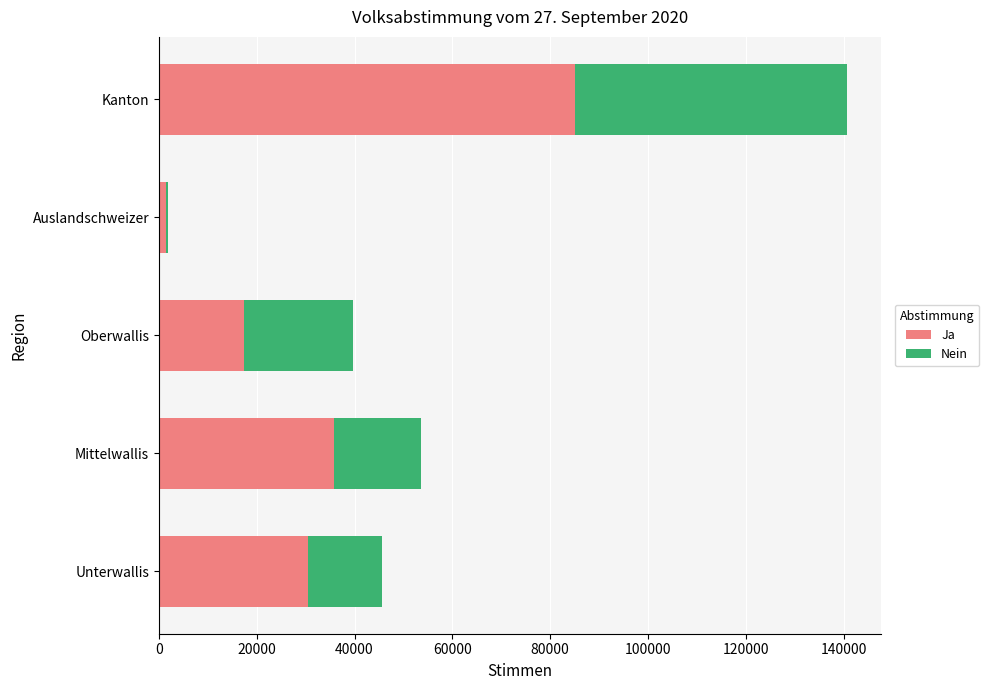

How many series are shown in this chart?

2